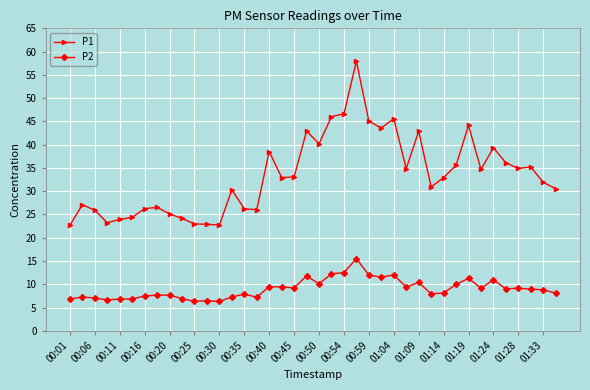

What is the sum of all P2 values?

359.9